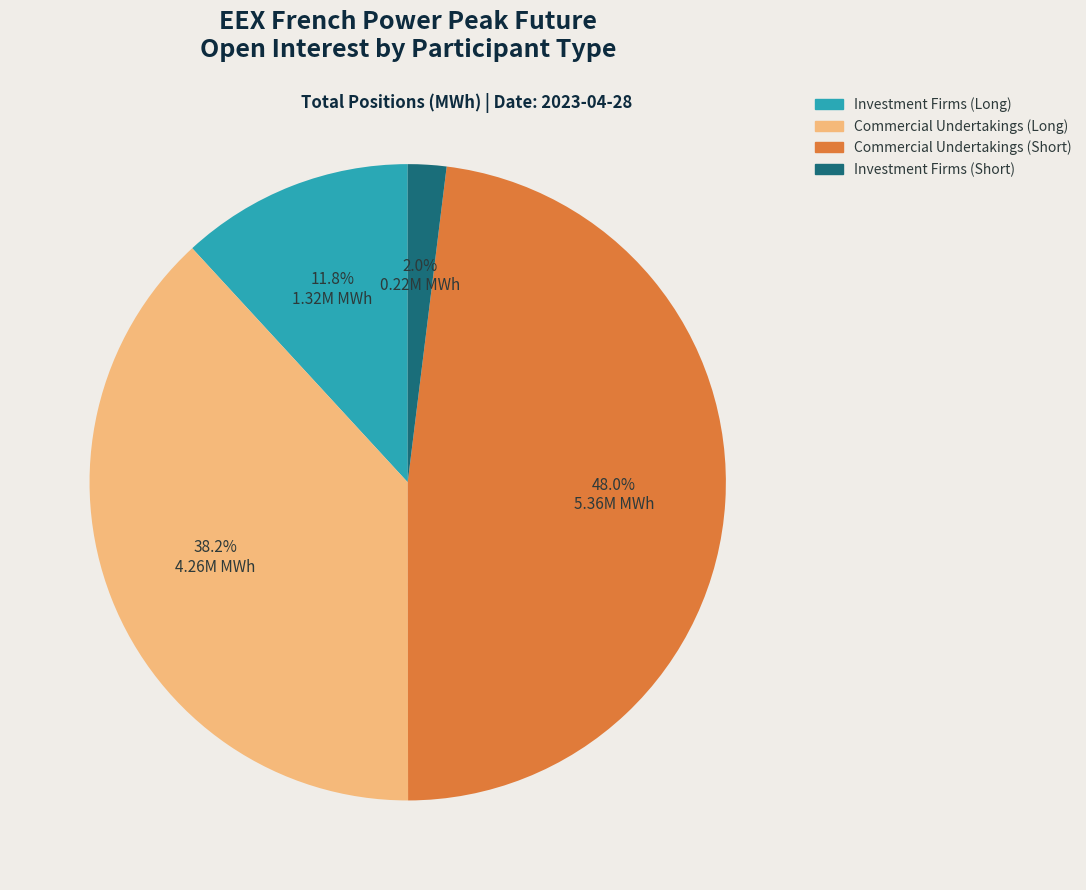

How much of the chart is everything except Commercial Undertakings (Short)?

52.0%